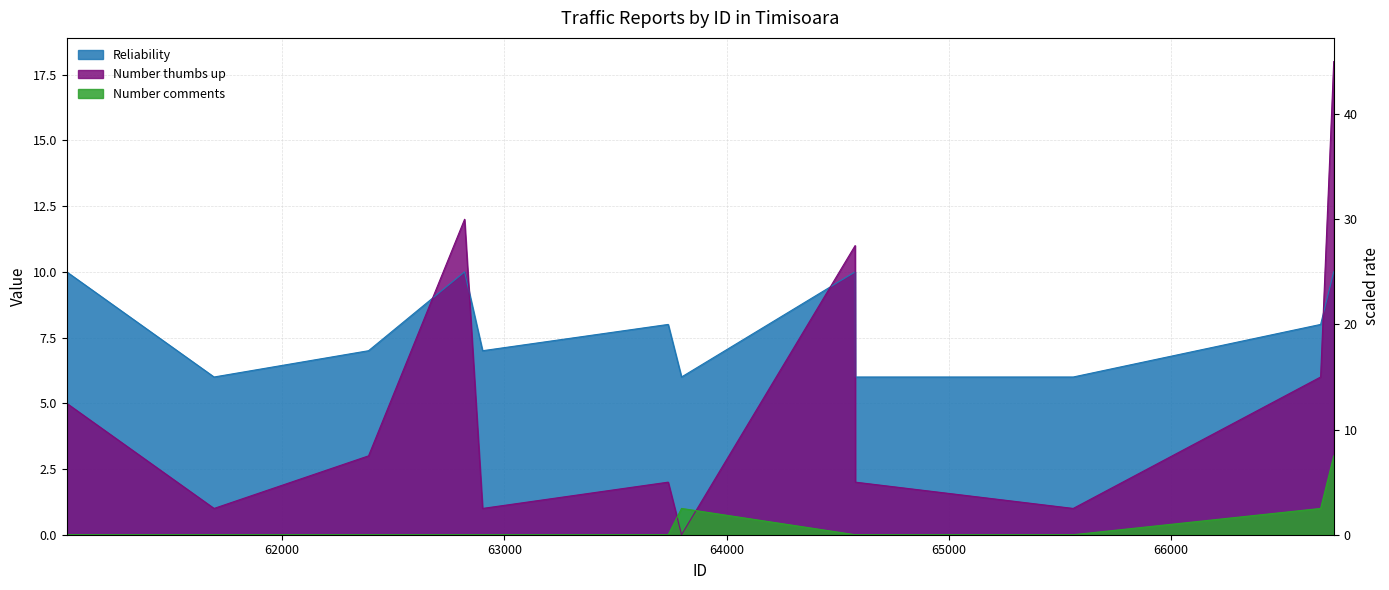

Count the number of data series in this chart.

3